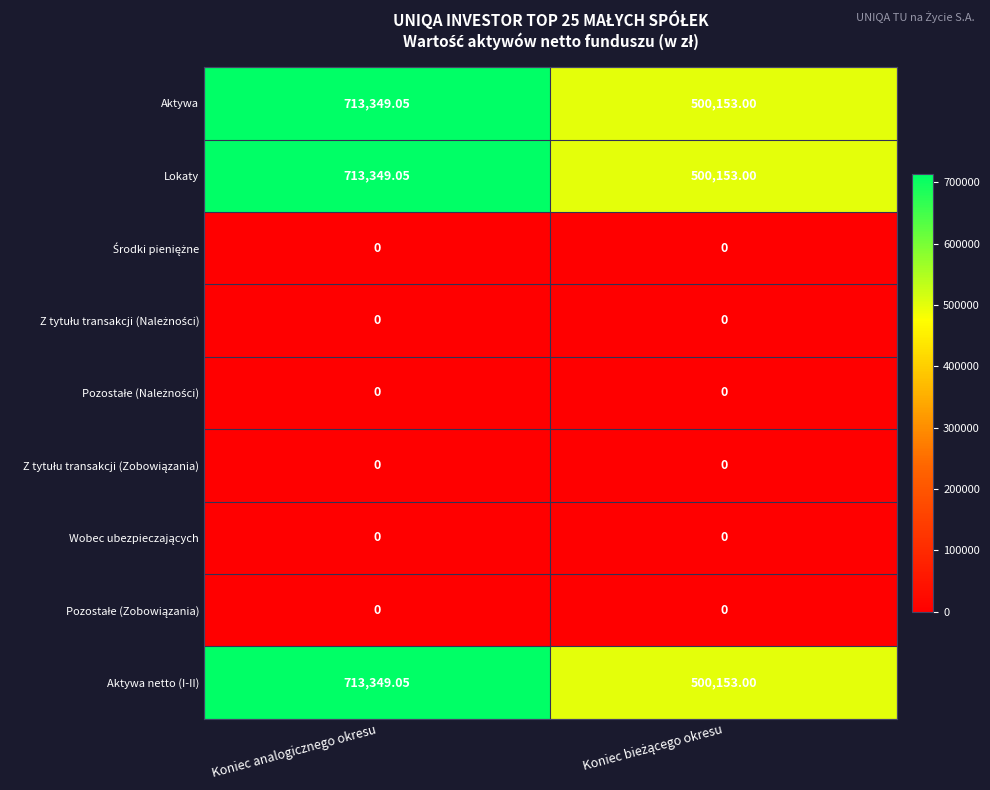

At which category is the sum across all series the highest?

Koniec analogicznego okresu